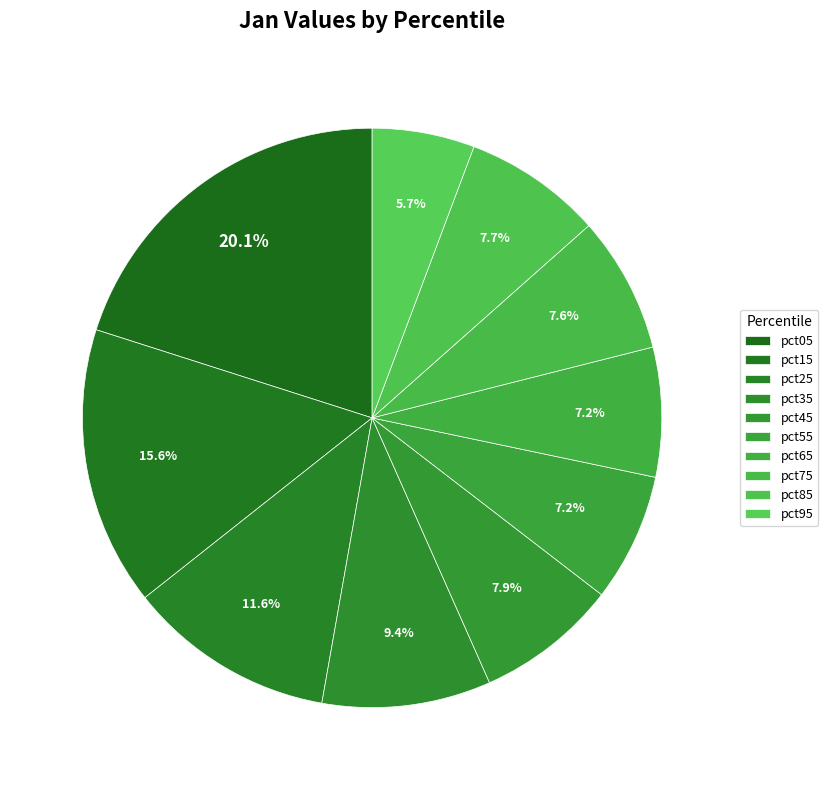

What is the smallest slice in the pie chart?

pct95